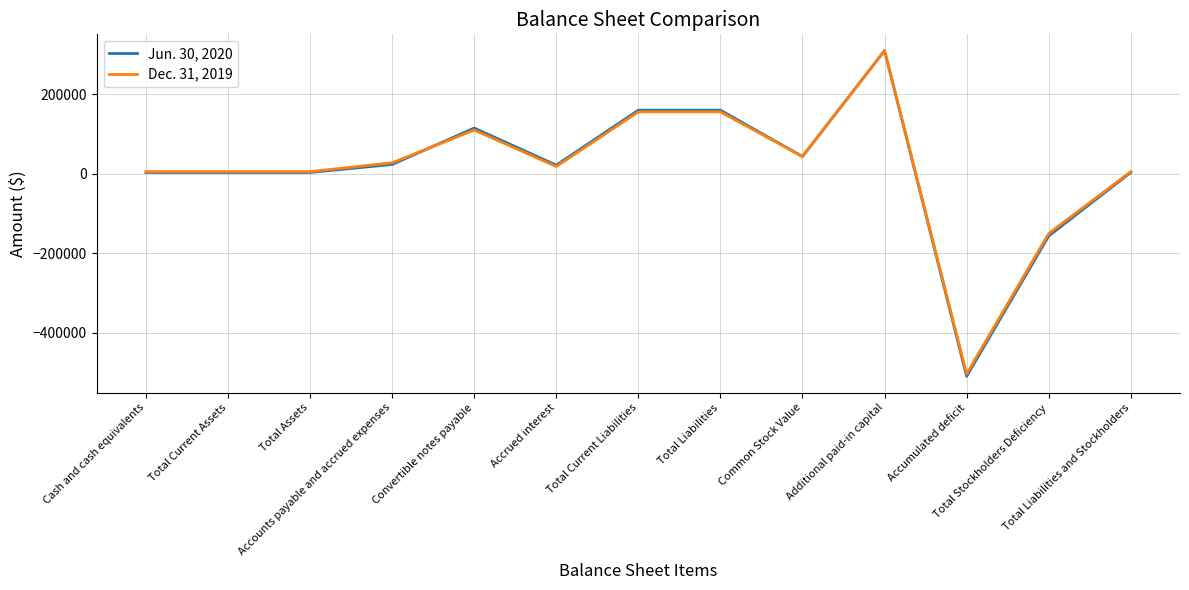

What are all the series names shown in the legend?

Jun. 30, 2020, Dec. 31, 2019